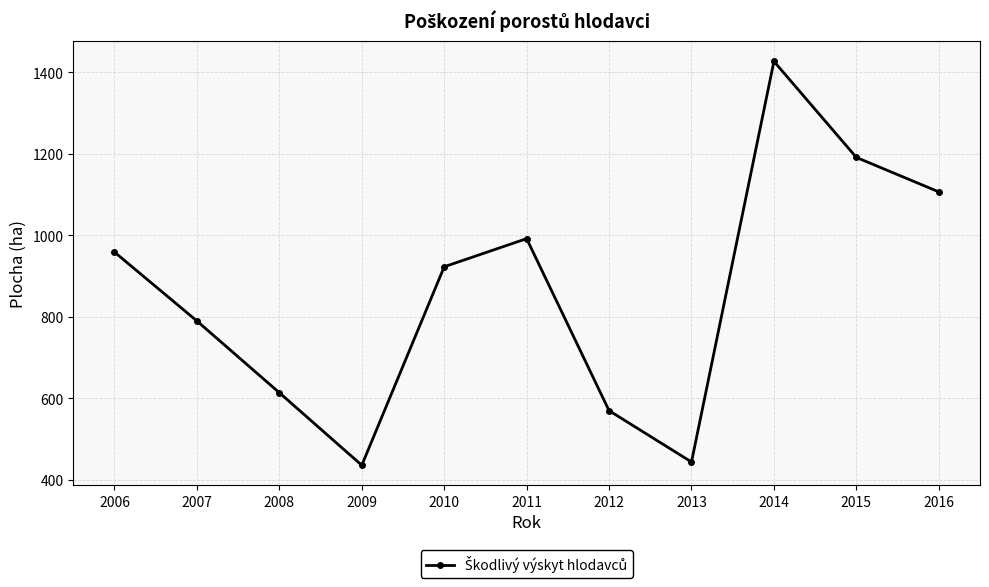

Is it true that the value at 2008 is 801.2?

False